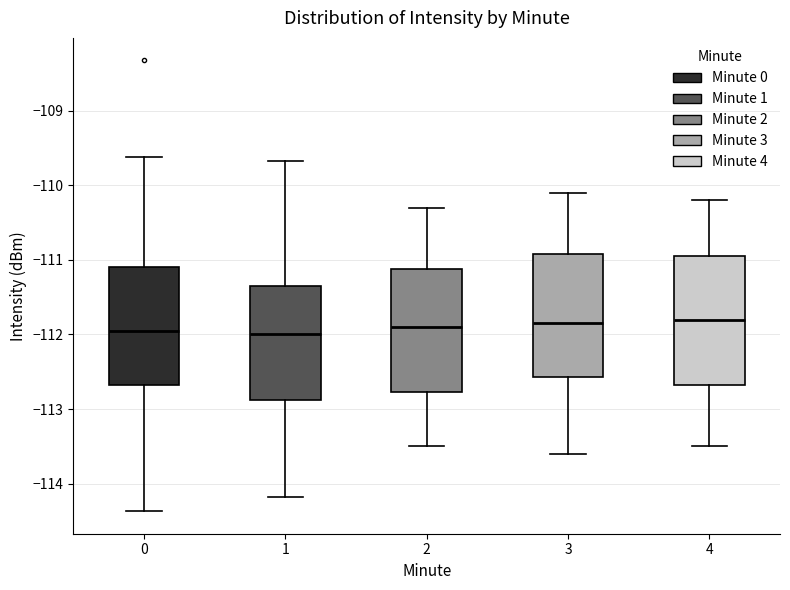

Reading left to right, transcribe this box plot: for each box, give where its median line is, the range the box spans, and where its two whiskers end, as read against the y-axis. The values are not printed on the chart, so give them approximately, as read against the axis.

0: median -112.0, box -112.7 to -111.1, whiskers -114.4 to -109.6
1: median -112.0, box -112.9 to -111.3, whiskers -114.2 to -109.7
2: median -111.9, box -112.8 to -111.1, whiskers -113.5 to -110.3
3: median -111.8, box -112.6 to -110.9, whiskers -113.6 to -110.1
4: median -111.8, box -112.7 to -110.9, whiskers -113.5 to -110.2